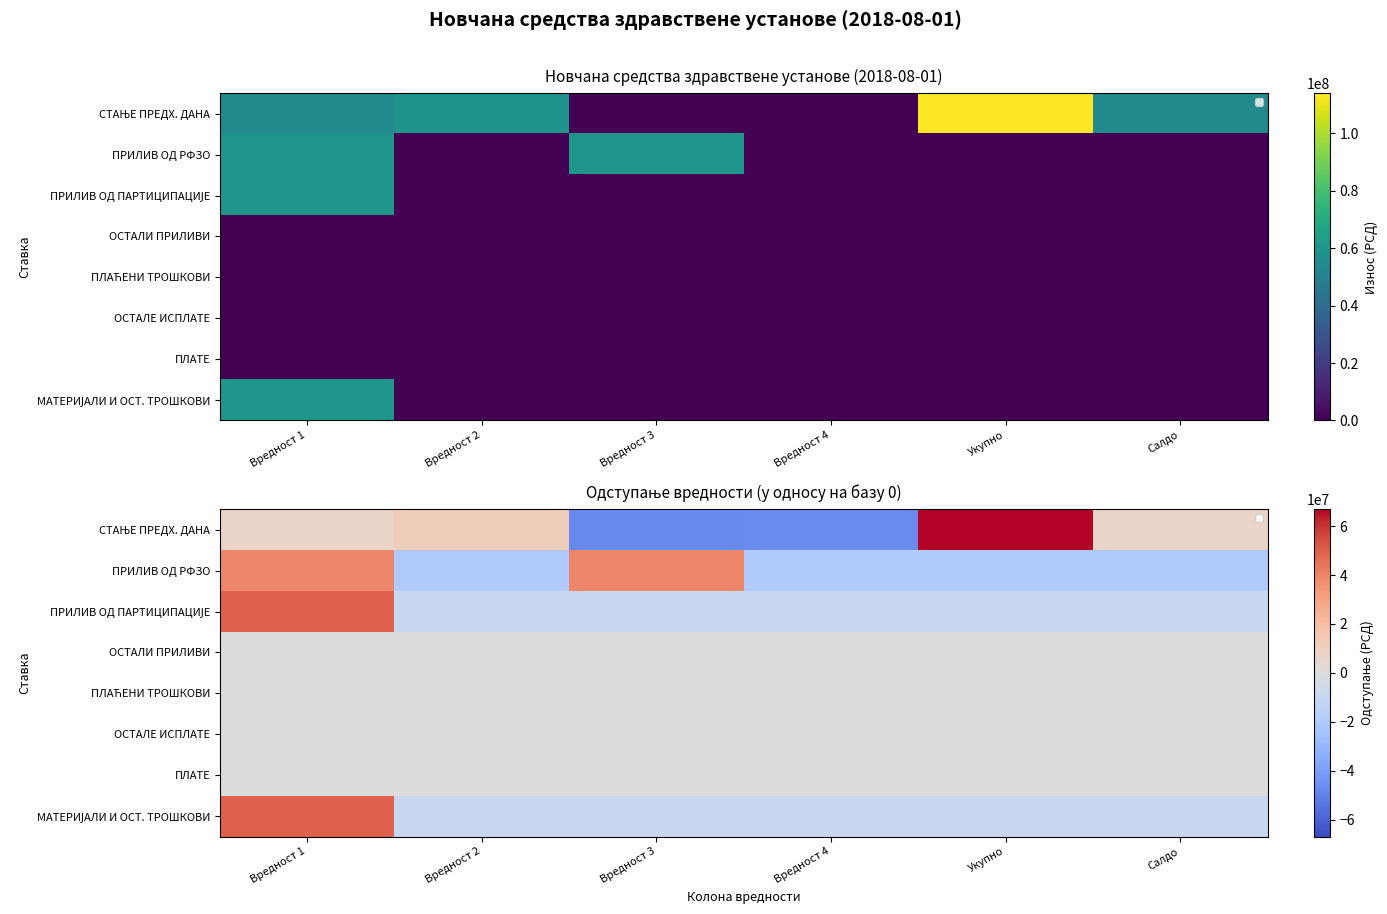

How many series are shown in this chart?

8